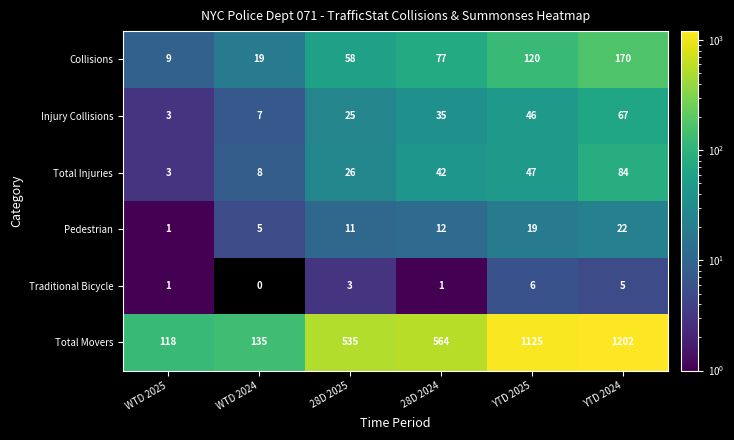

Which series has the largest range (max minus min)?

Total Movers